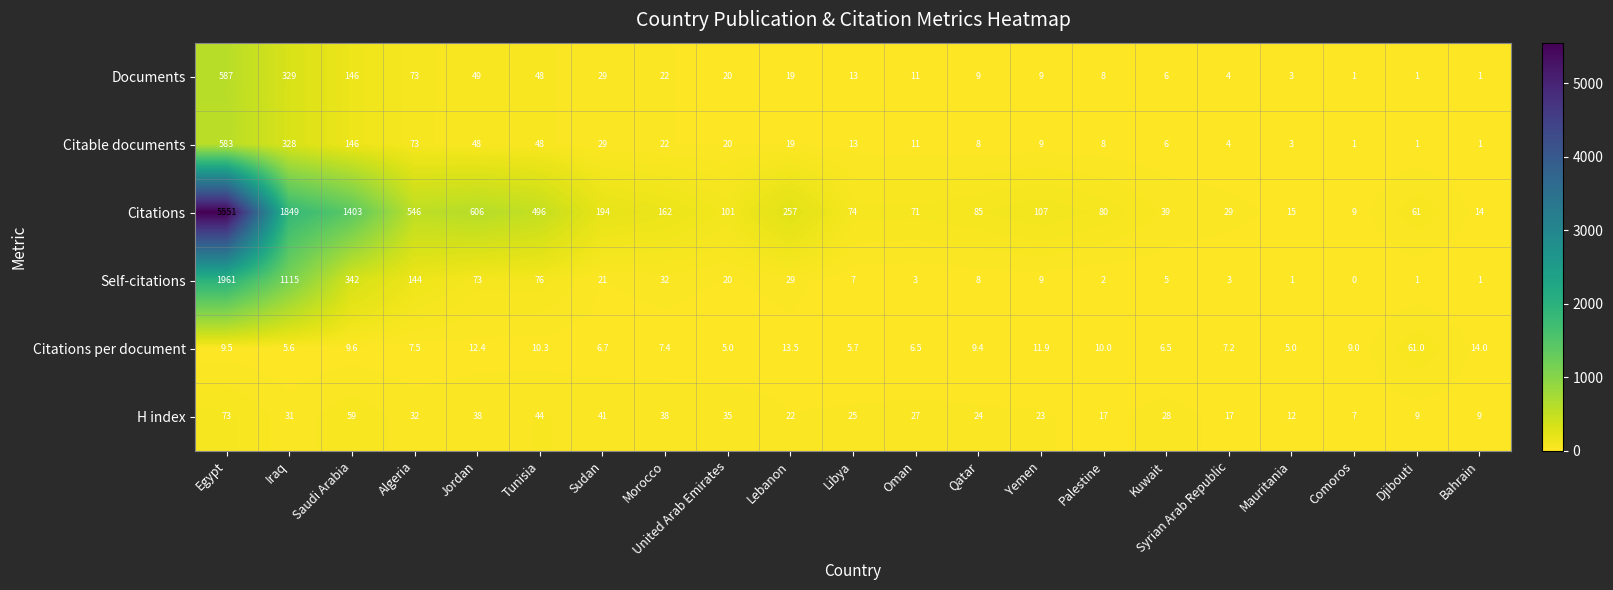

At which category does the chart reach its minimum across all series?

Comoros